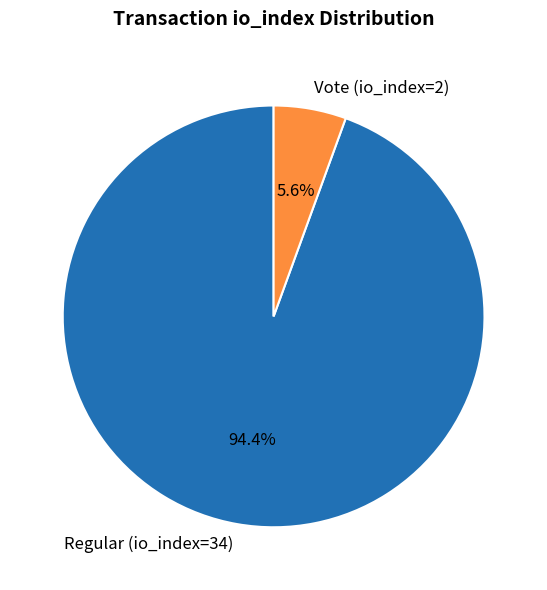

Which slice is the largest?

Regular (io_index=34)